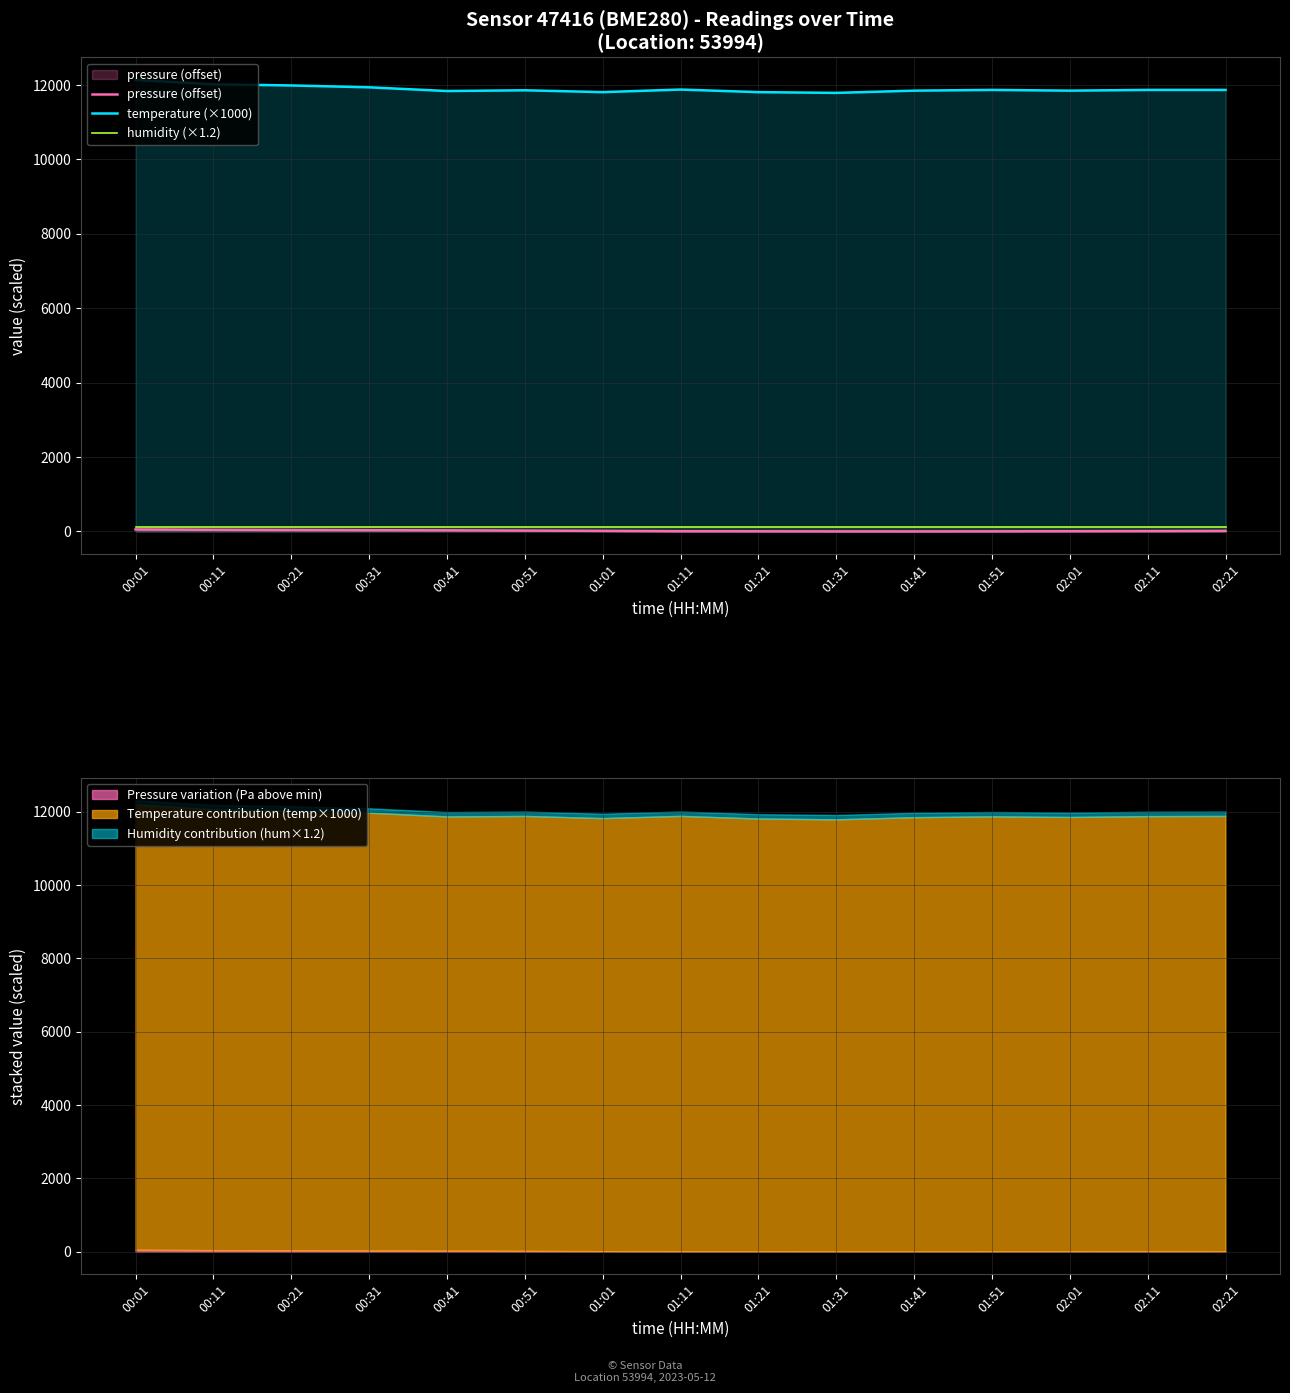

Reading left to right, list all the values displayed in this chart.

pressure (offset): 54.4	43.6	38.6	33.1	30.1	23.4	15.1	4.9	3.4	0.9	0.0	2.4	5.4	8.7	13.3
temperature (×1000): 12140.0	12020.0	11990.0	11940.0	11840.0	11860.0	11810.0	11880.0	11810.0	11790.0	11850.0	11870.0	11850.0	11870.0	11870.0
humidity (×1.2): 120.0	120.0	120.0	120.0	120.0	120.0	120.0	120.0	120.0	120.0	120.0	120.0	120.0	120.0	120.0